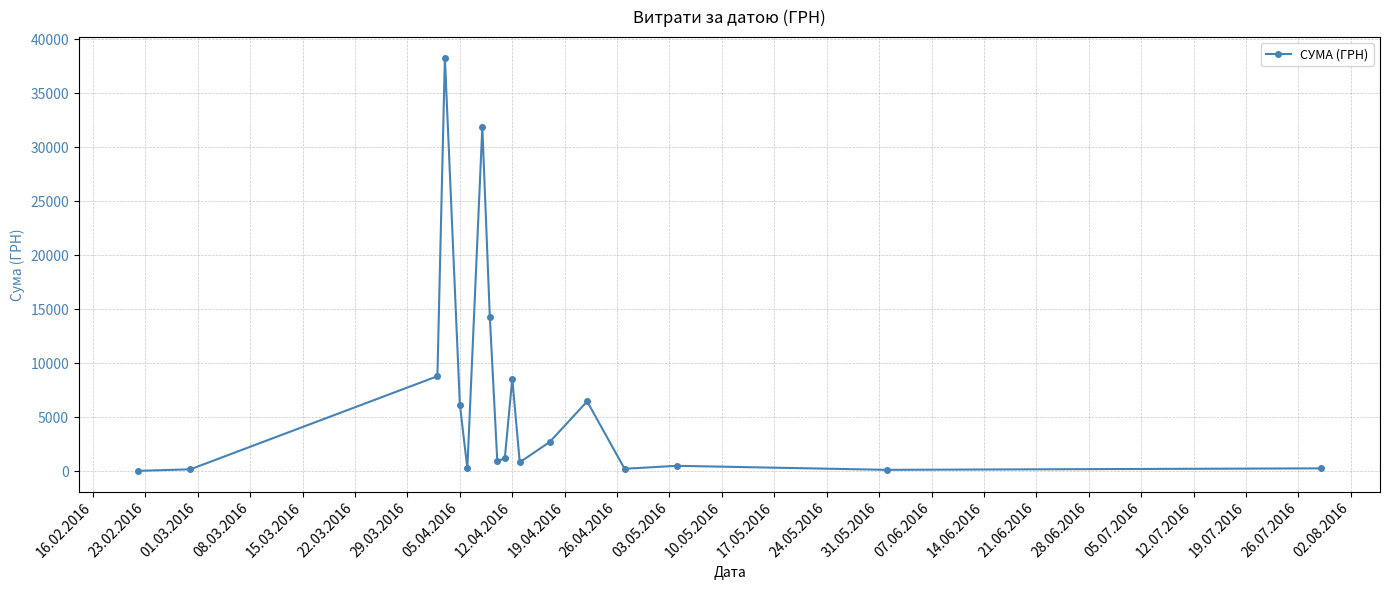

True or false: the data has more than 0 interior local peaks.

True